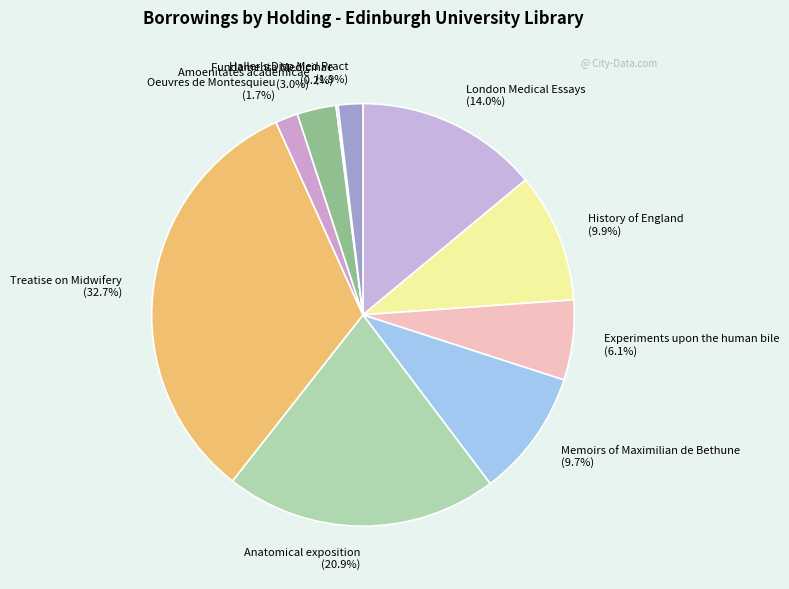

Is there a majority slice in this chart?

No